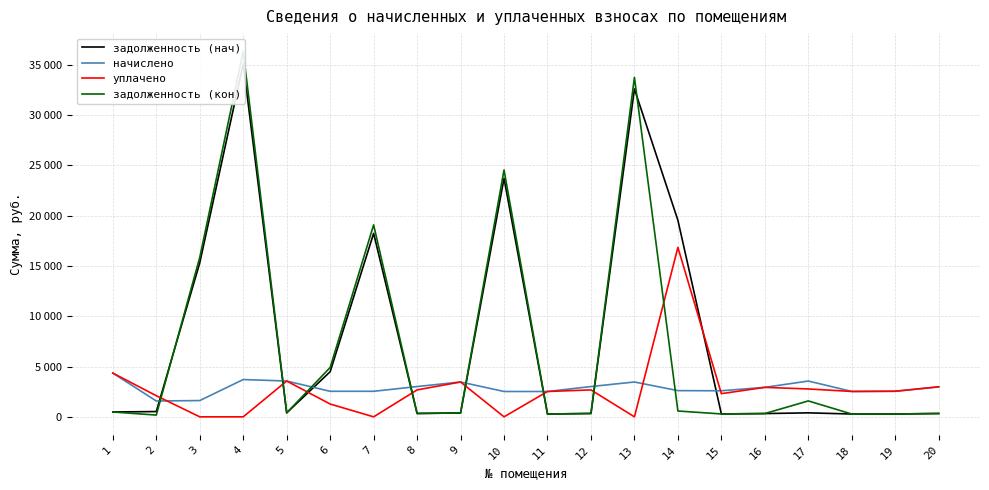

At which category does the chart reach its minimum across all series?

3